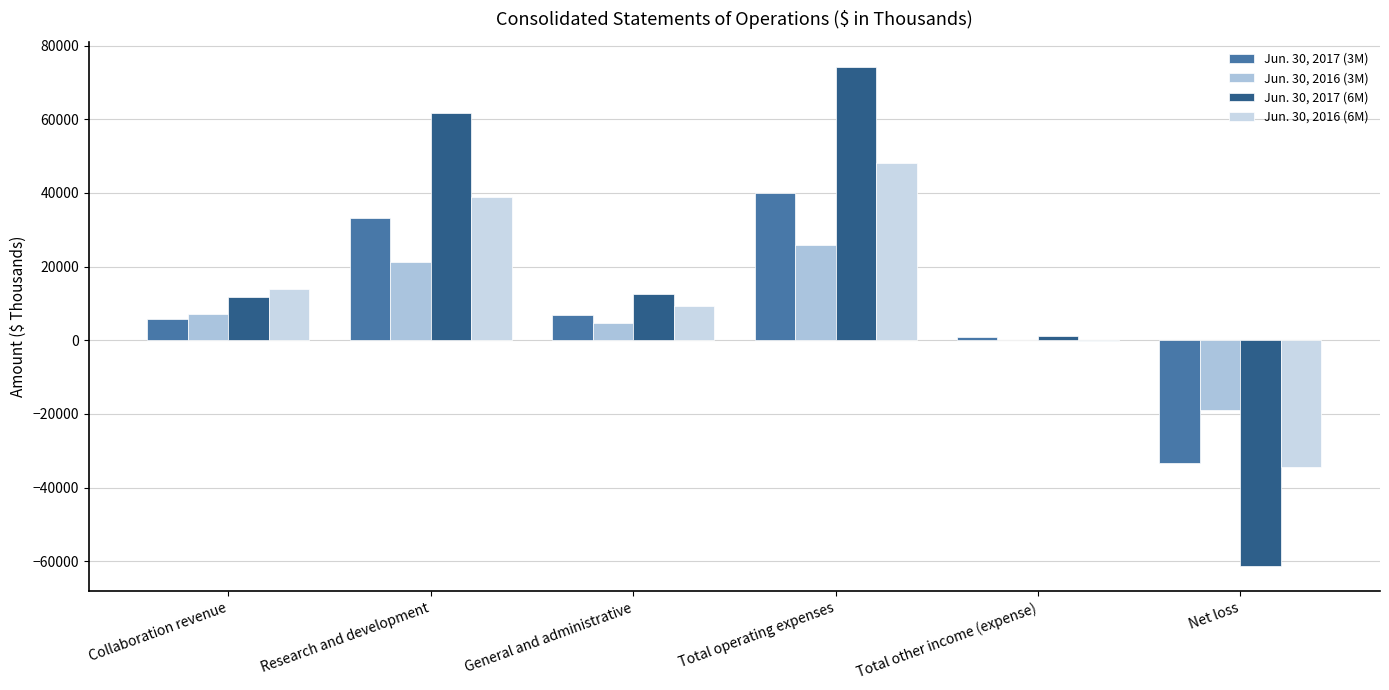

List the series in order of their peak value, highest first.

Jun. 30, 2017 (6M), Jun. 30, 2016 (6M), Jun. 30, 2017 (3M), Jun. 30, 2016 (3M)